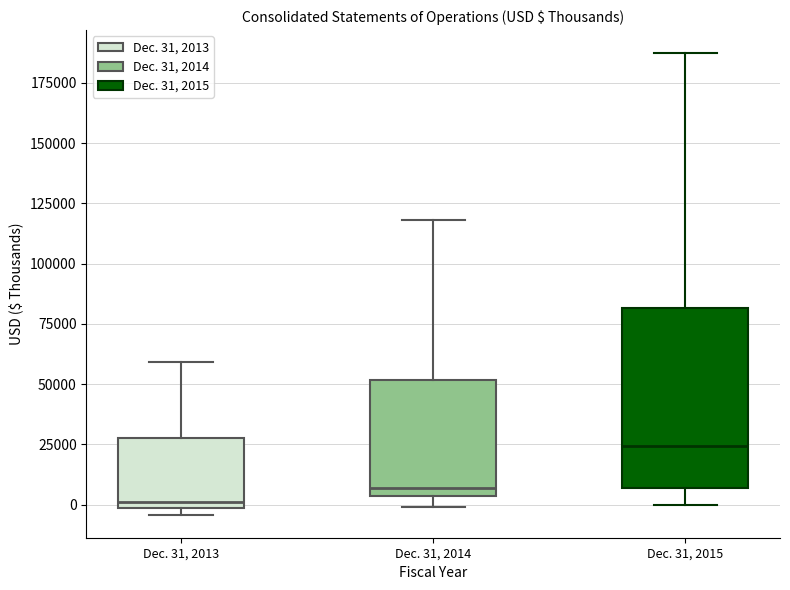

Reading left to right, transcribe this box plot: for each box, give where its median line is, the range the box spans, and where its two whiskers end, as read against the y-axis. The values are not printed on the chart, so give them approximately, as read against the axis.

Dec. 31, 2013: median 0 (just above the box's lower edge), box 0 to 30000, whiskers -5000 to 60000
Dec. 31, 2014: median 5000 (just above the box's lower edge), box 5000 to 50000, whiskers 0 to 120000
Dec. 31, 2015: median 25000, box 5000 to 80000, whiskers 0 to 185000